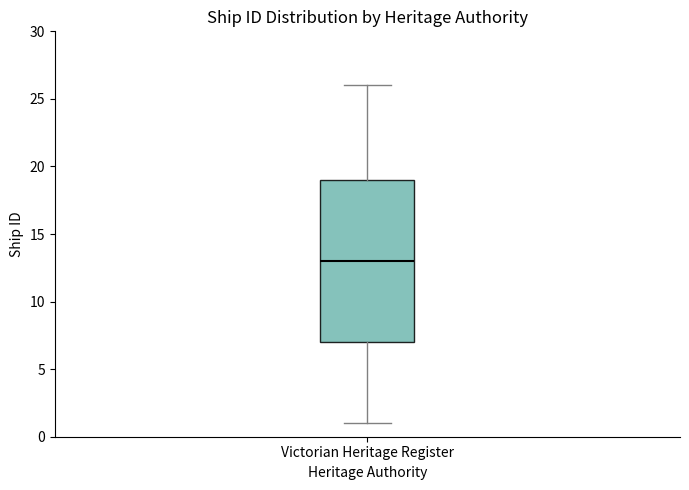

Where does the median line of the box for Victorian Heritage Register sit on the y-axis? The values are not printed on the chart, so give them approximately, as read against the axis.

13